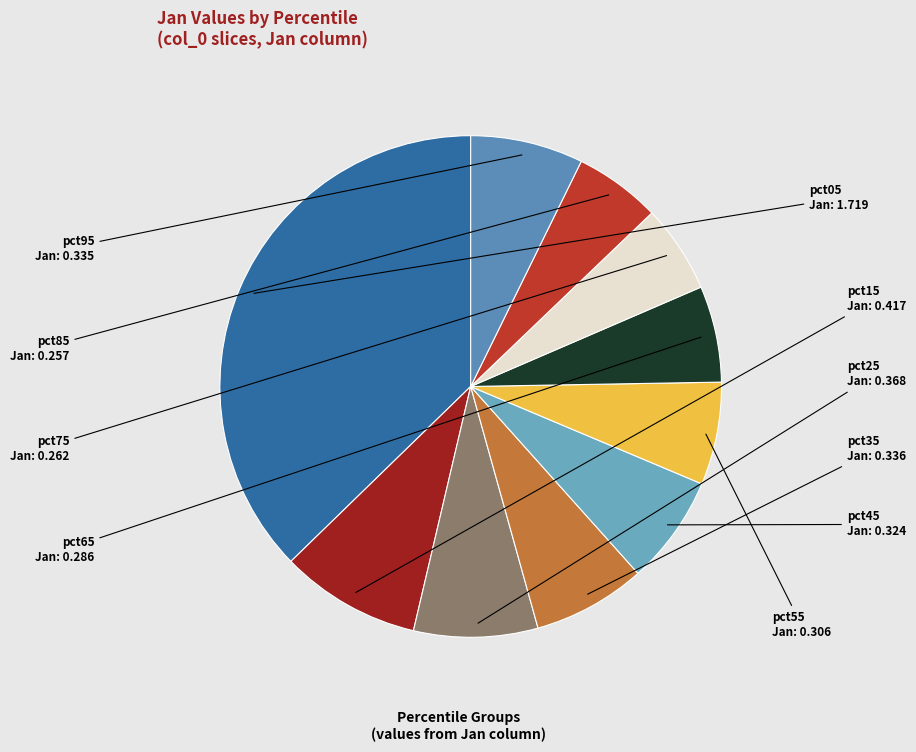

Does pct85 account for over 50% of the chart?

No